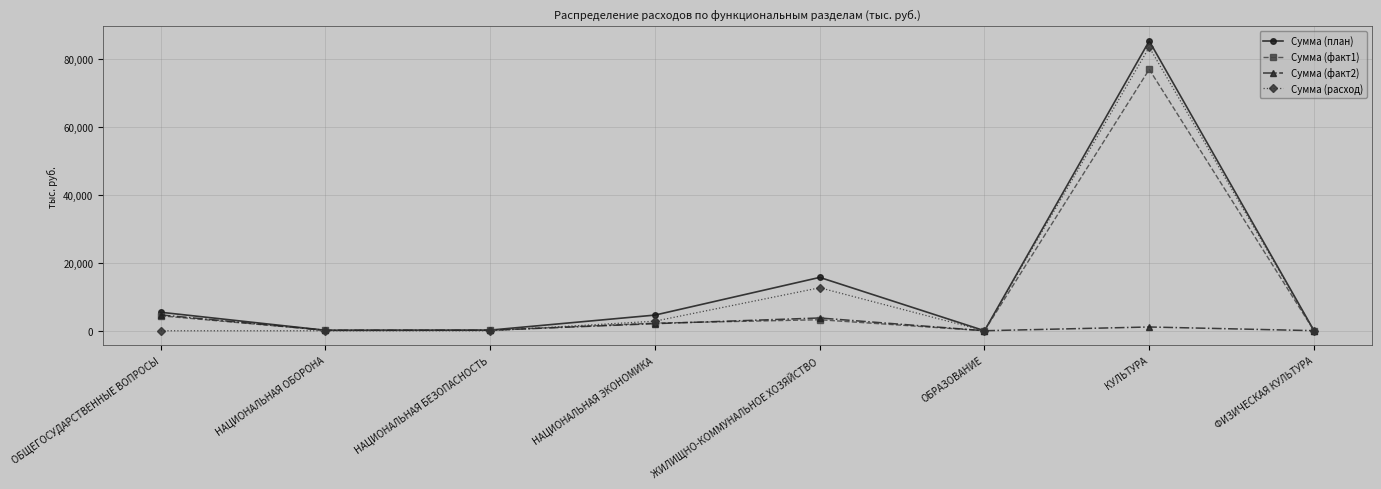

At which category does Сумма (план) reach its first local peak?

ЖИЛИЩНО-КОММУНАЛЬНОЕ ХОЗЯЙСТВО